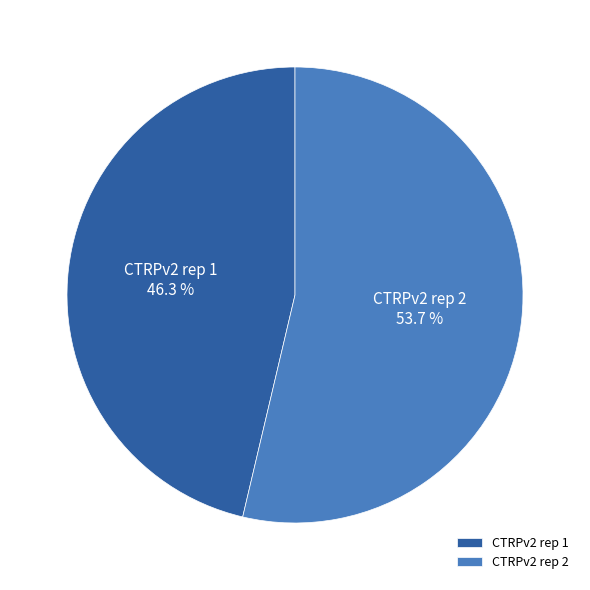

To the nearest percent, what is the difference between the largest and smallest slice percentages?

7%